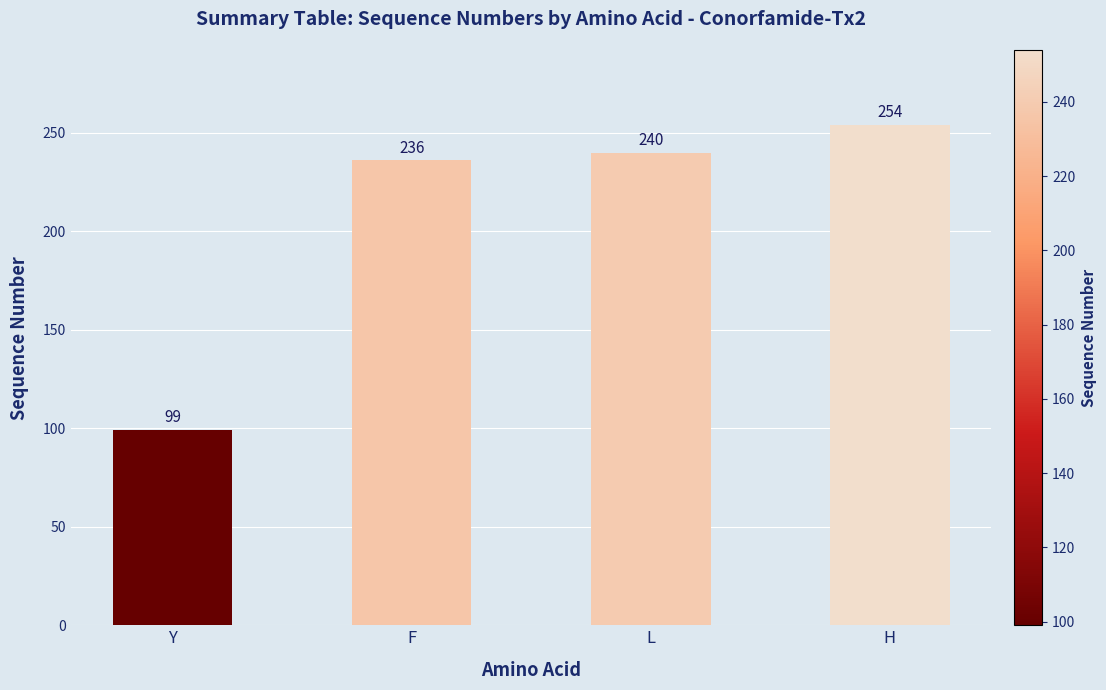

Which category has the lowest value across all series?

Y